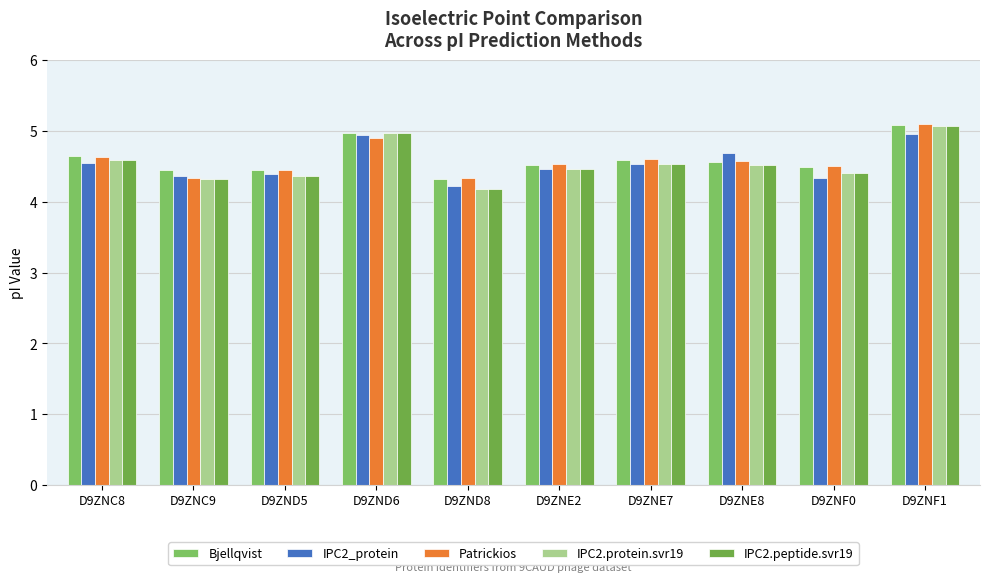

Reading left to right, what are all the values shown in this chart?

Bjellqvist: 4.6	4.5	4.4	5.0	4.3	4.5	4.6	4.6	4.5	5.1
IPC2_protein: 4.5	4.4	4.4	4.9	4.2	4.5	4.5	4.7	4.3	5.0
Patrickios: 4.6	4.3	4.5	4.9	4.3	4.5	4.6	4.6	4.5	5.1
IPC2.protein.svr19: 4.6	4.3	4.4	5.0	4.2	4.5	4.5	4.5	4.4	5.1
IPC2.peptide.svr19: 4.6	4.3	4.4	5.0	4.2	4.5	4.5	4.5	4.4	5.1